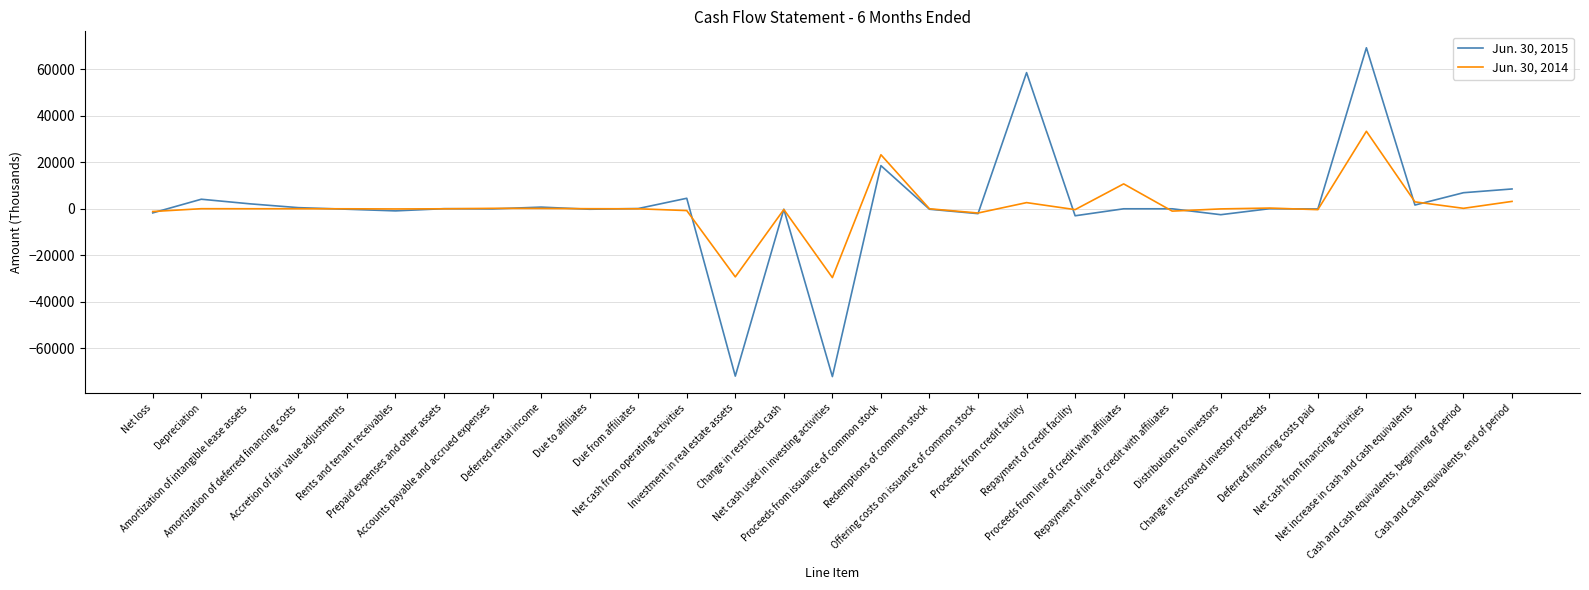

What are all the series names shown in the legend?

Jun. 30, 2015, Jun. 30, 2014